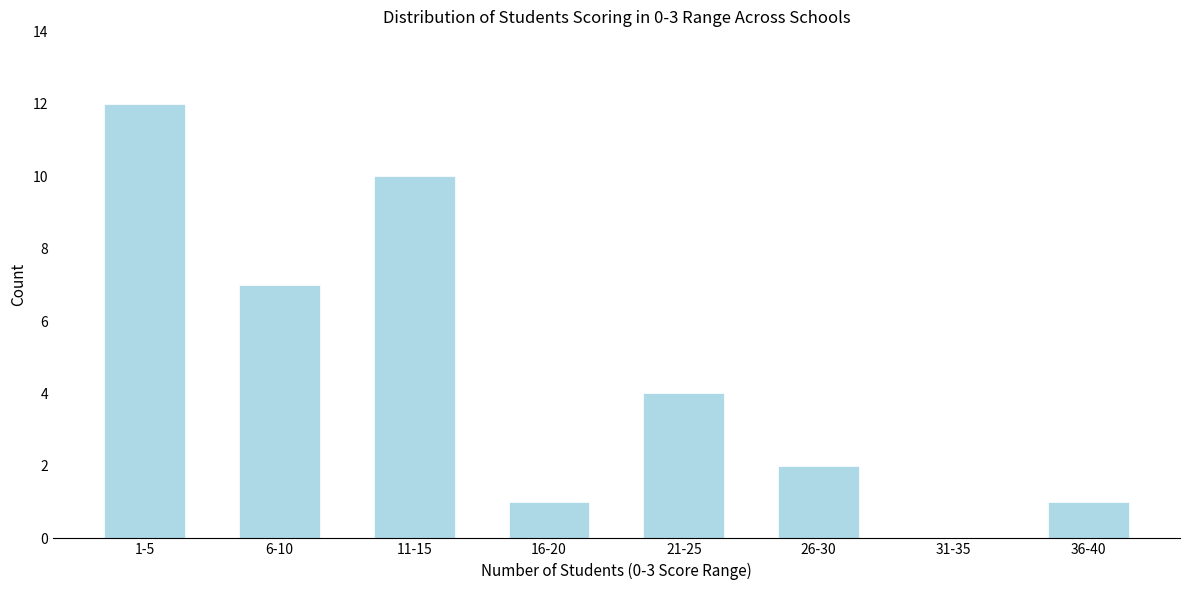

Reading left to right, list all the values displayed in this chart.

1-5=12	6-10=7	11-15=10	16-20=1	21-25=4	26-30=2	31-35=0	36-40=1